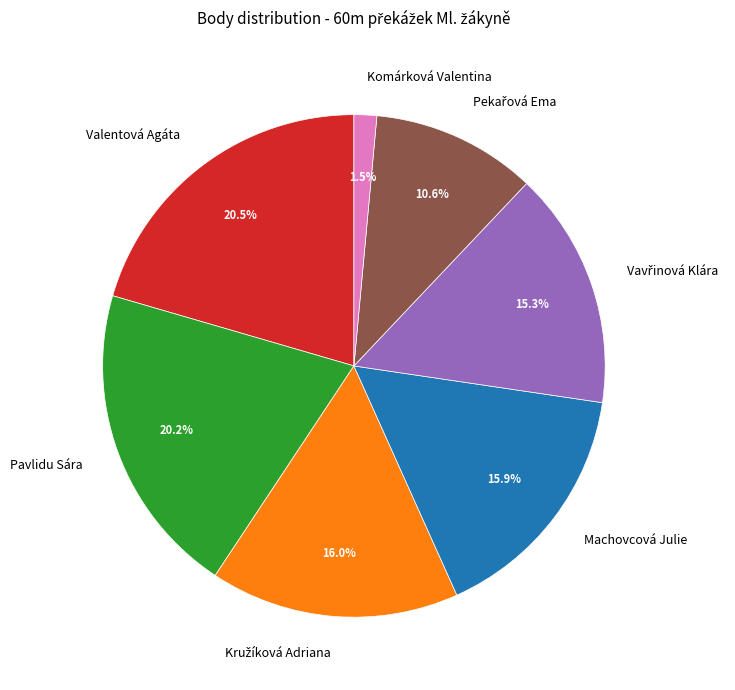

To the nearest percent, what is the combined percentage of Pavlidu Sára and Valentová Agáta?

41%